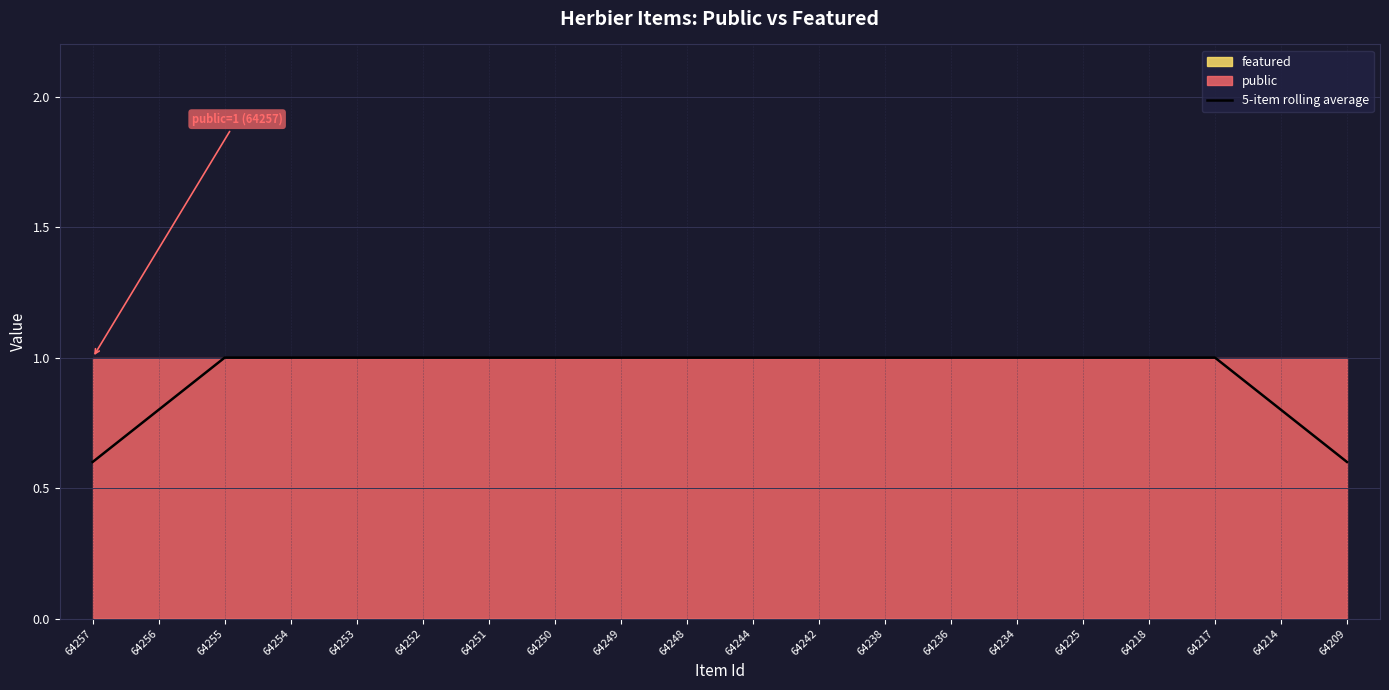

The chart shows a value of 1.0 at 64238. True or false?

True